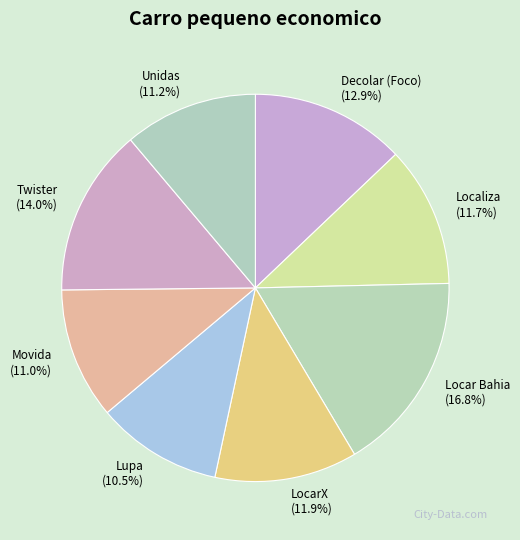

Does Locar Bahia represent more than half of the total?

No